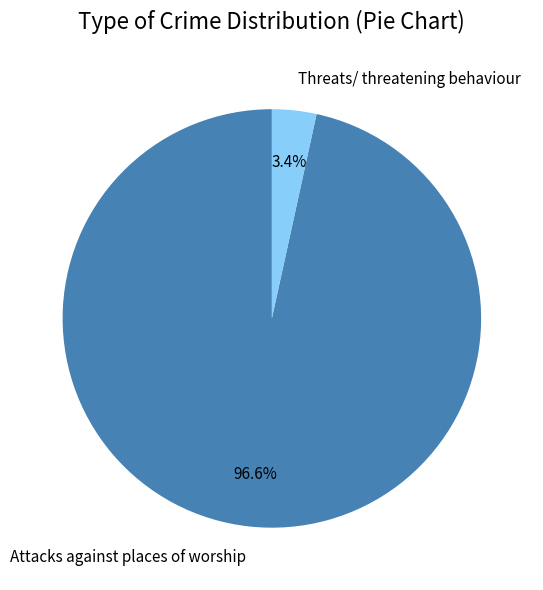

To the nearest percent, what is the combined percentage of Threats/ threatening behaviour and Attacks against places of worship?

100%